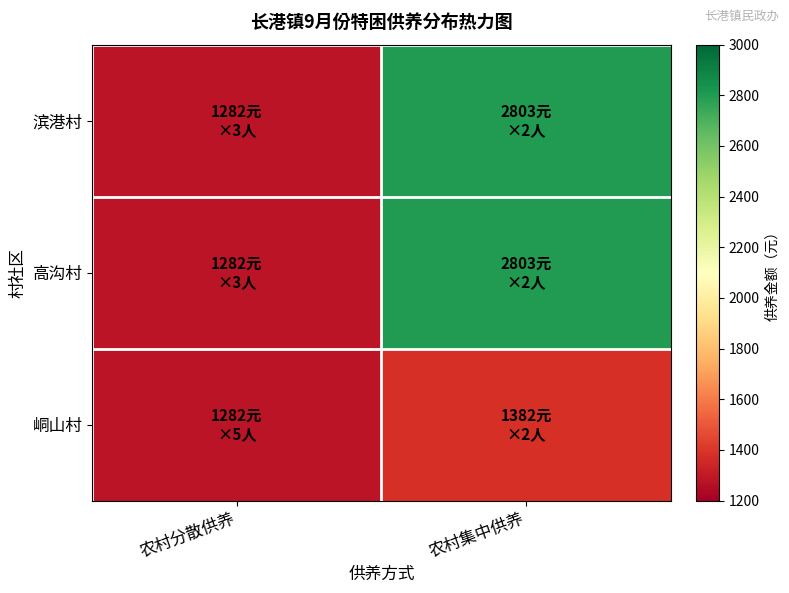

Which has a higher value, 农村集中供养 or 农村分散供养?

农村集中供养